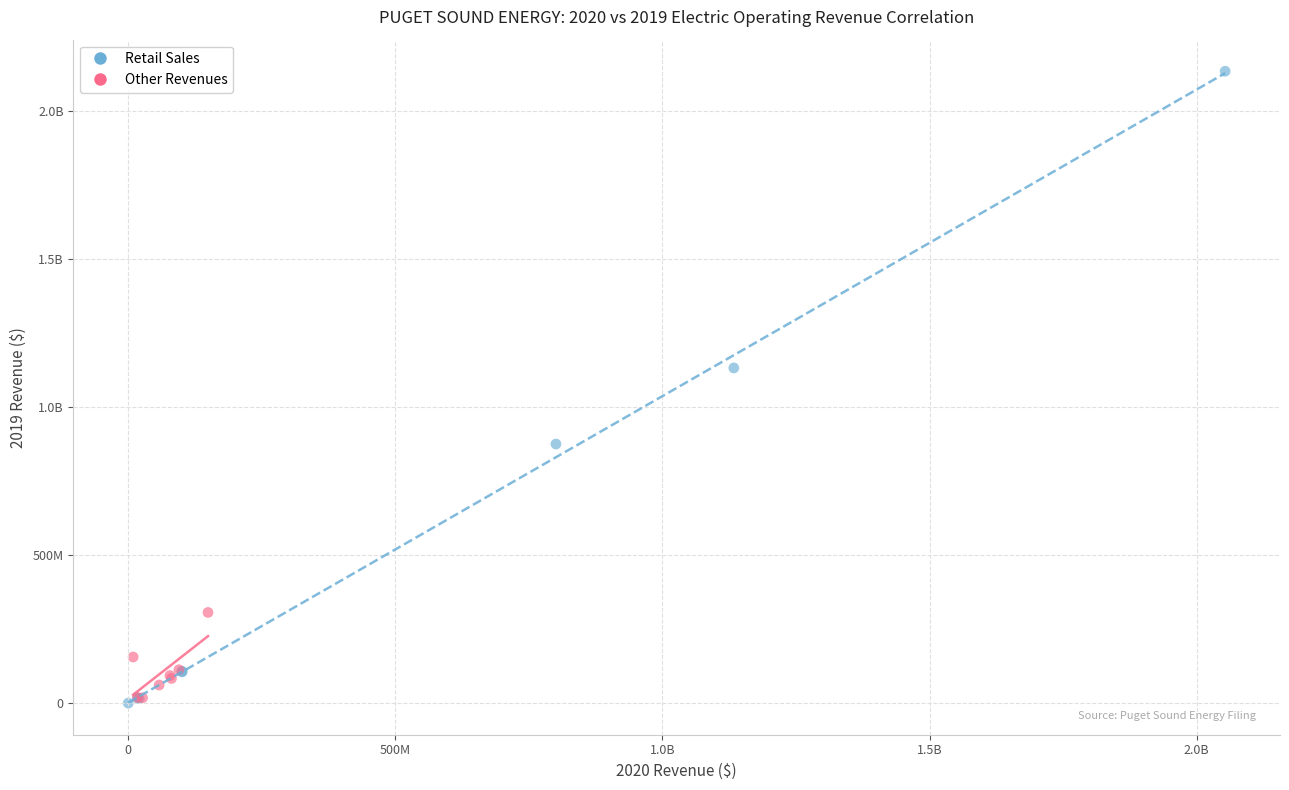

What are all the series names shown in the legend?

Retail Sales, Other Revenues